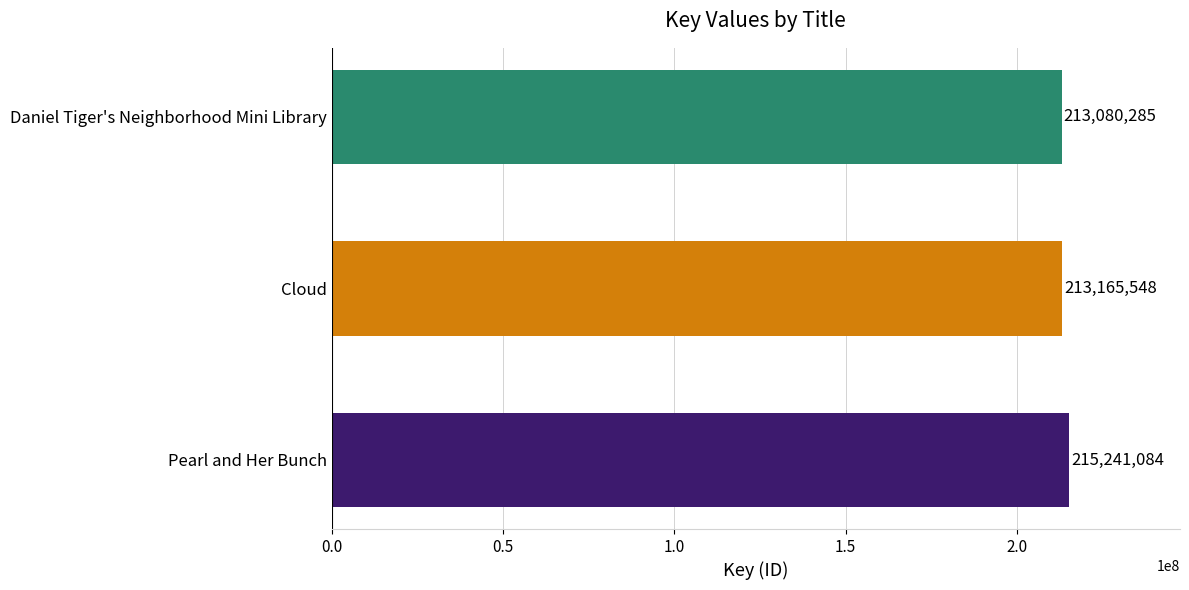

Rank the categories by value from highest to lowest.

Pearl and Her Bunch, Cloud, Daniel Tiger's Neighborhood Mini Library